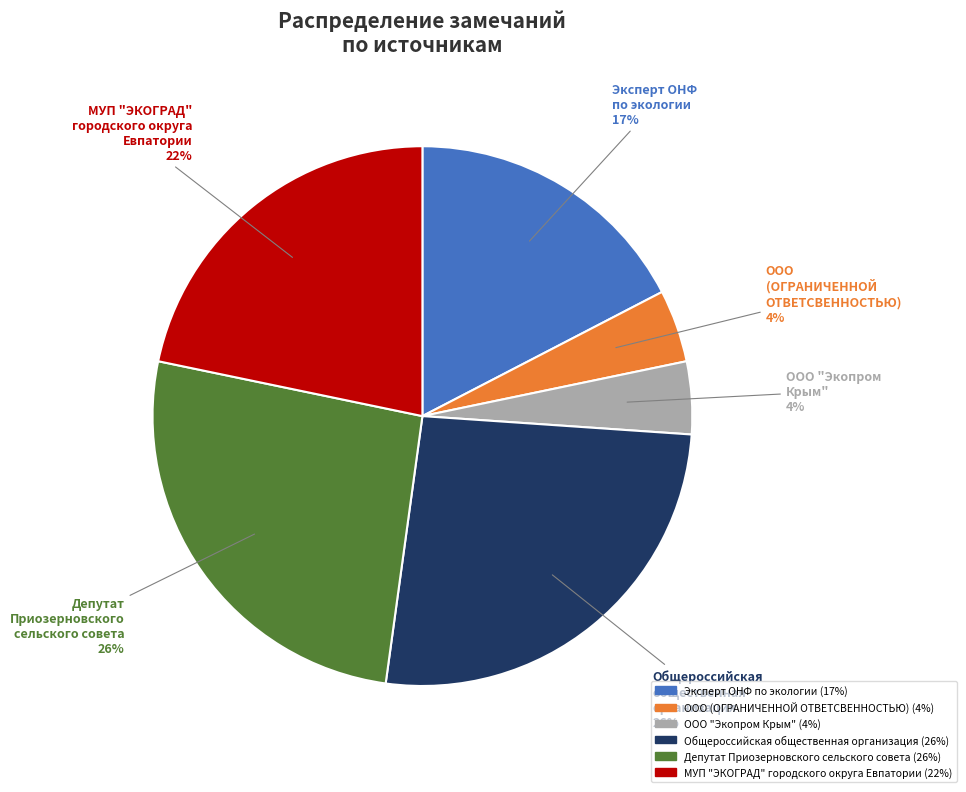

What percentage is the МУП "ЭКОГРАД" городского округа Евпатории slice, to the nearest percent?

22%